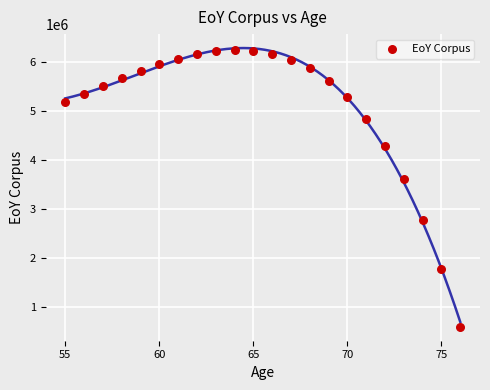

What is the range of X values (max minus min)?

21.0